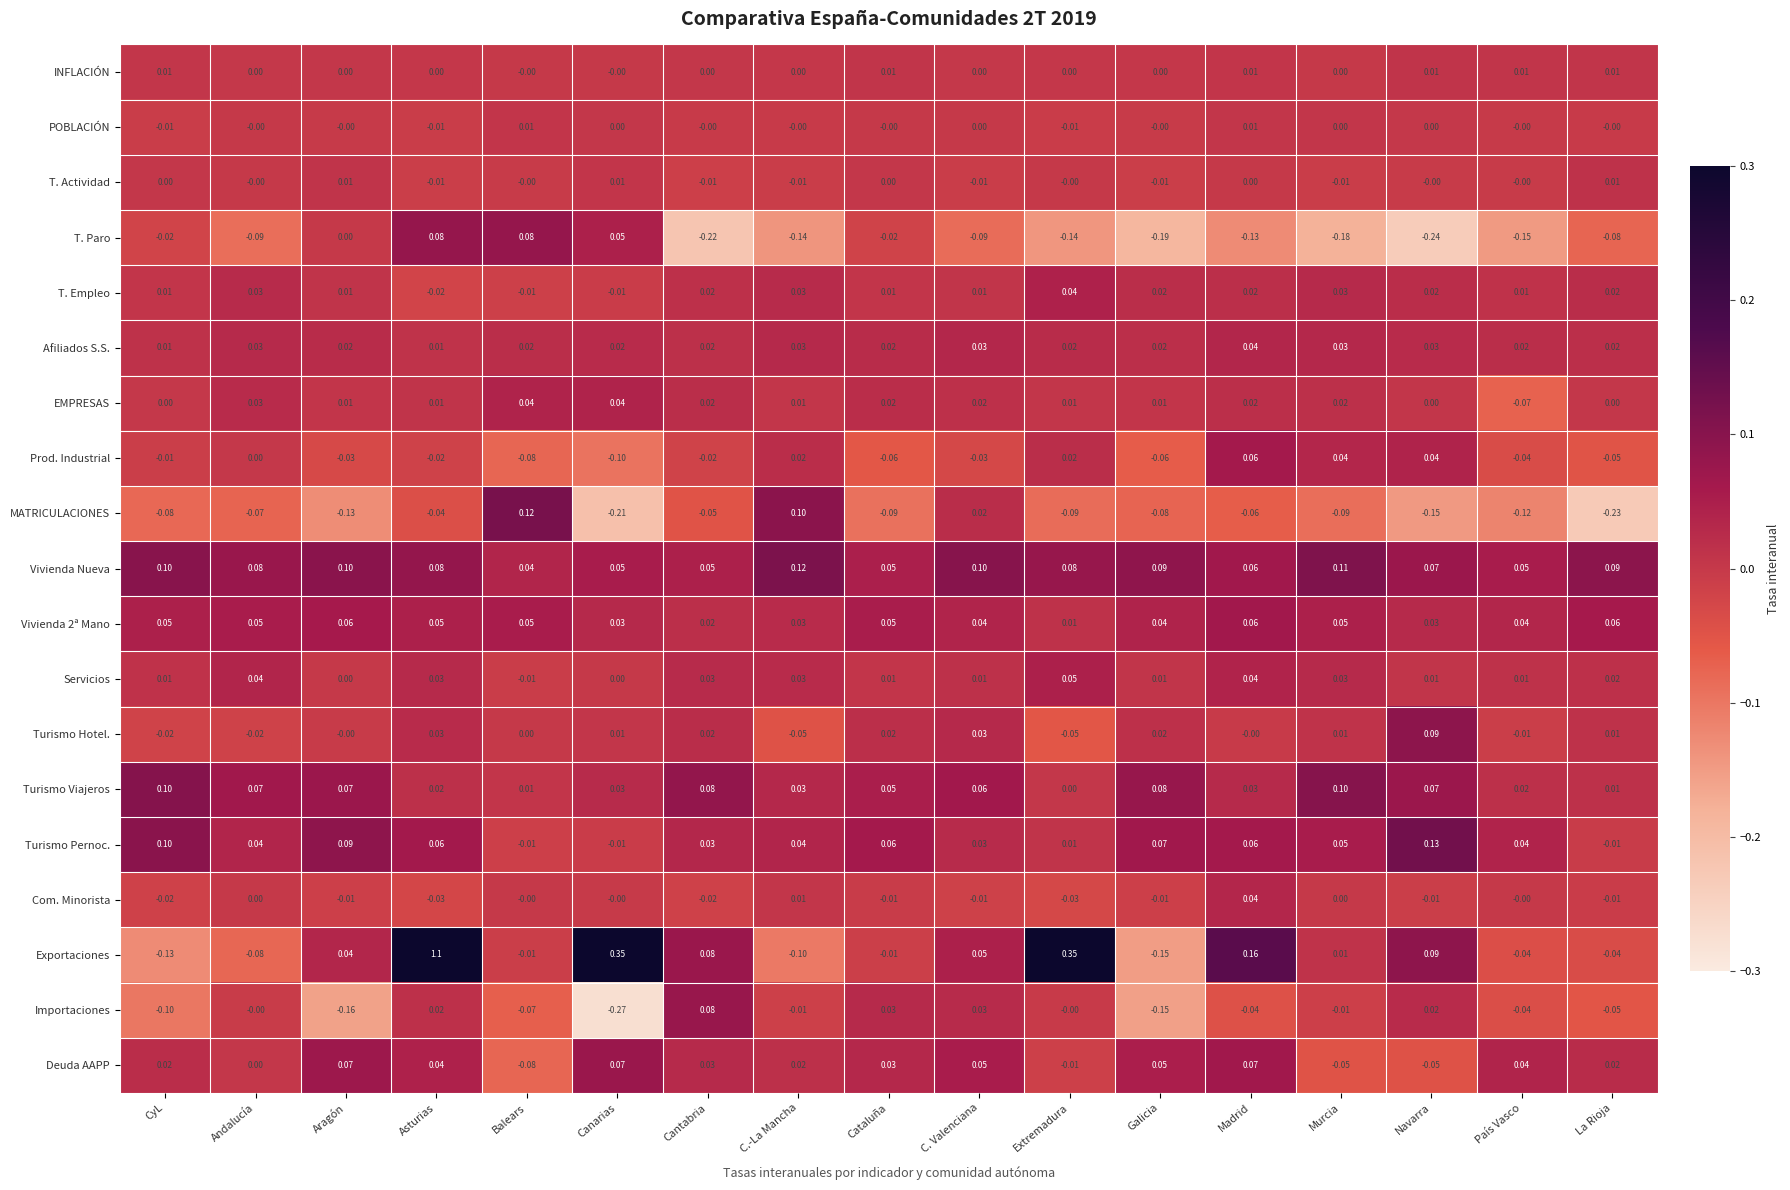

Which category has the lowest value across all series?

Canarias